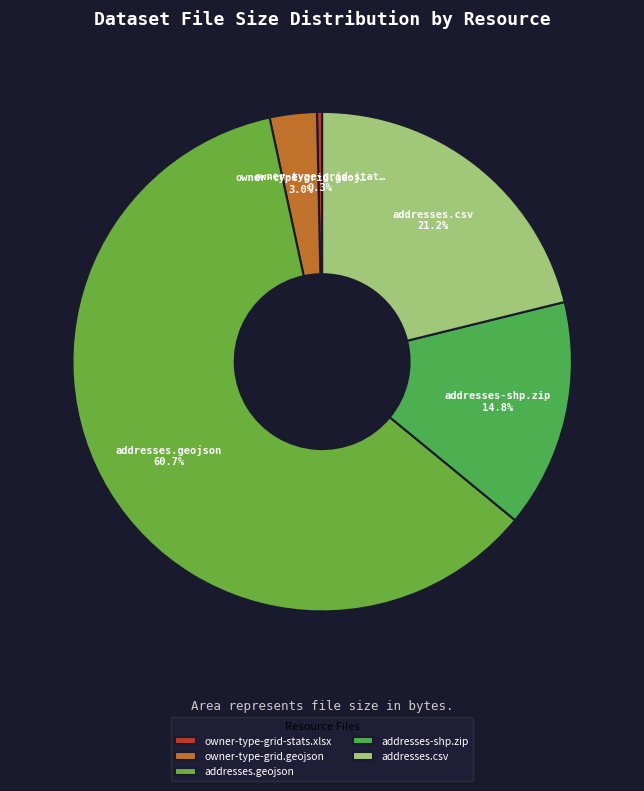

Is there a majority slice in this chart?

Yes